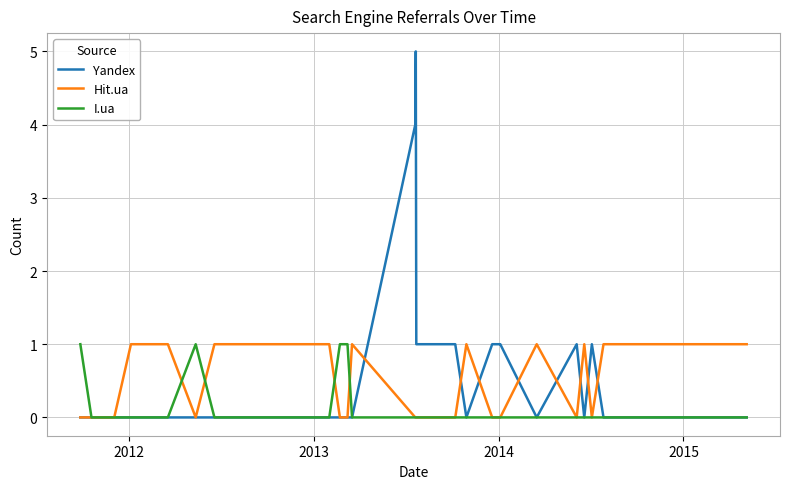

What is the maximum value shown in the chart?

5